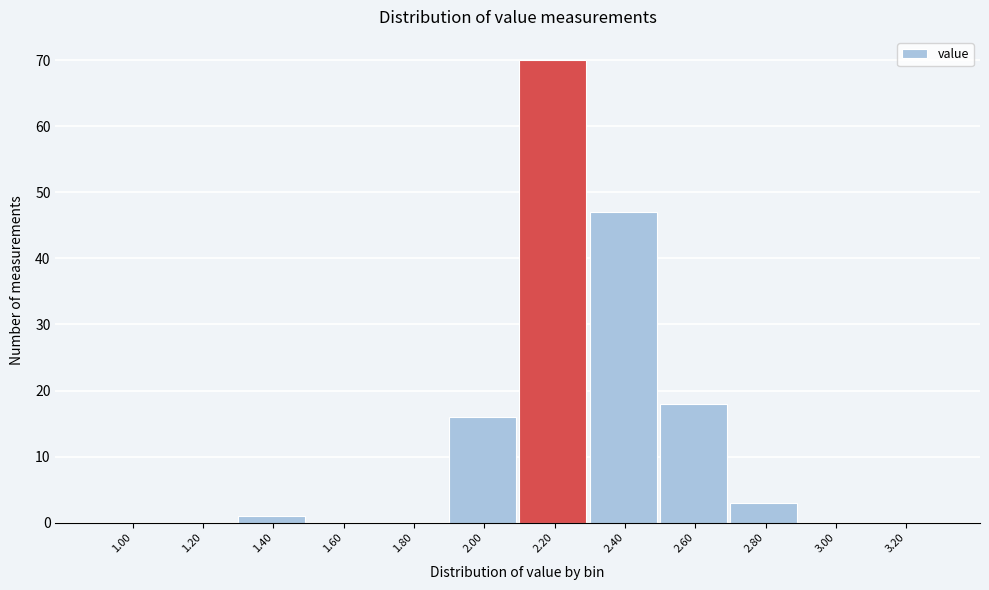

Reading left to right, list all the values displayed in this chart.

1.00=0	1.20=0	1.40=1	1.60=0	1.80=0	2.00=16	2.20=70	2.40=47	2.60=18	2.80=3	3.00=0	3.20=0